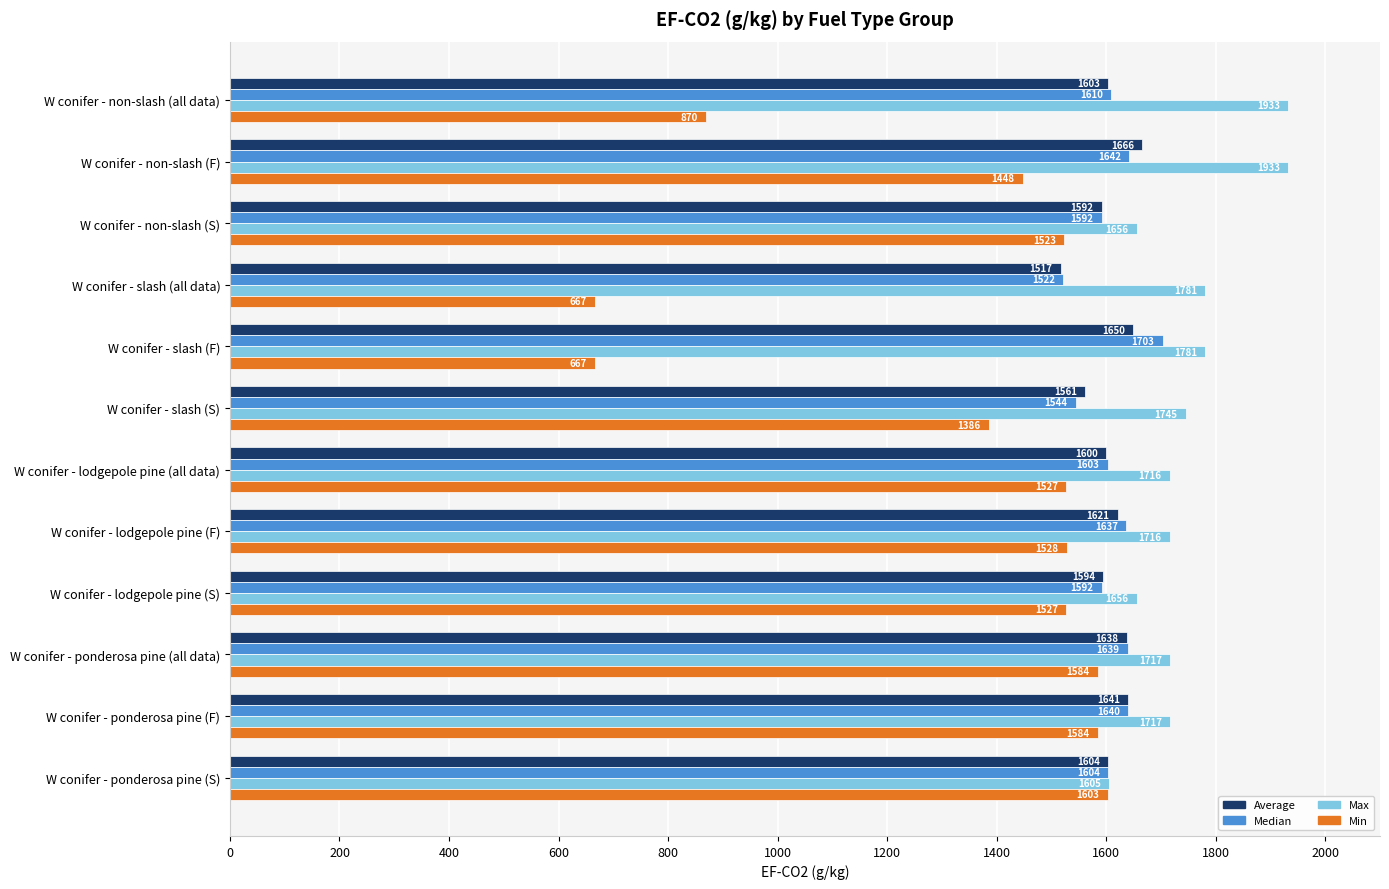

What is the difference between the second highest and minimum values in the Median series?

120.0